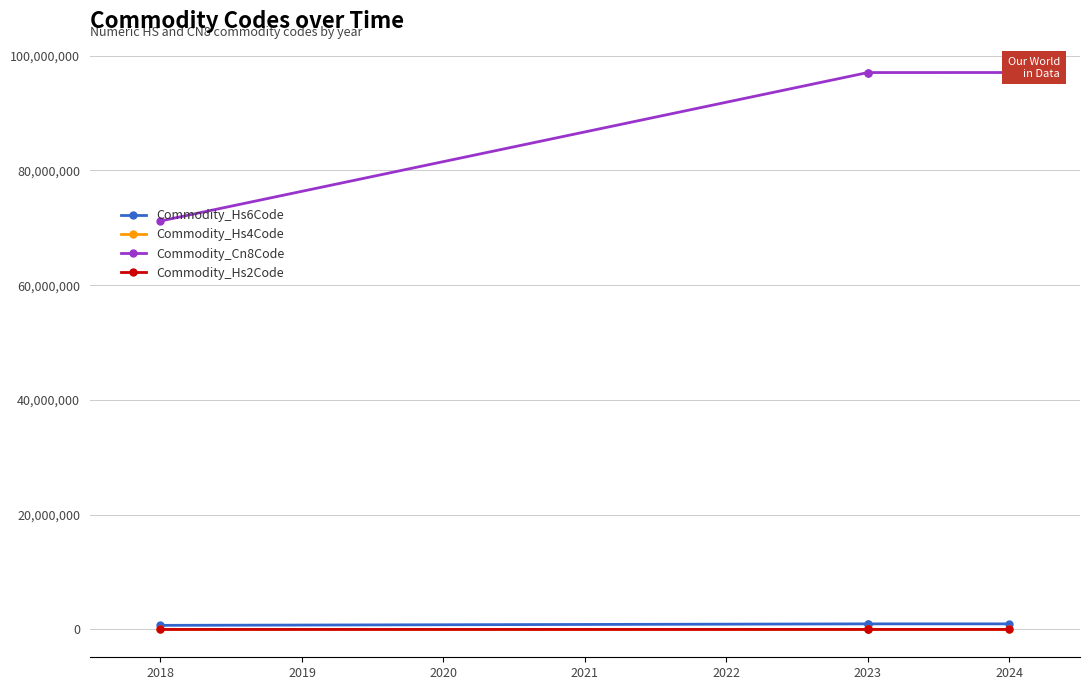

True or false: Commodity_Cn8Code has more than 2 points higher than both neighbors.

False